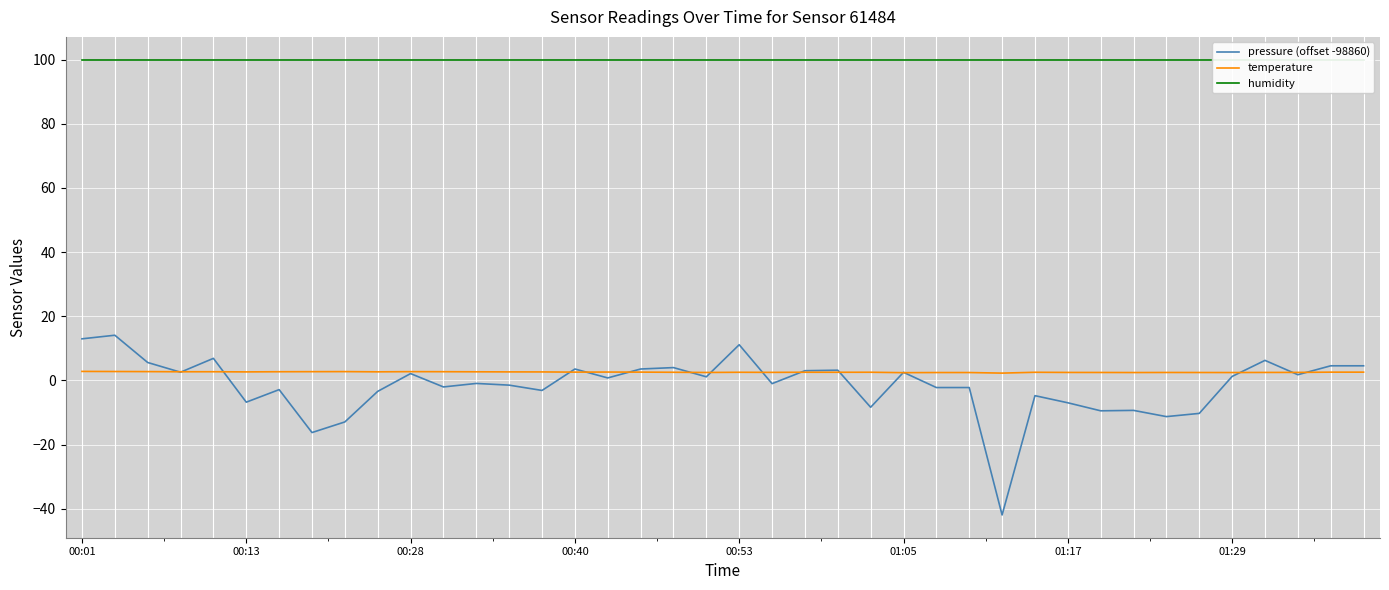

Which has a higher value, 33 or 37?

37